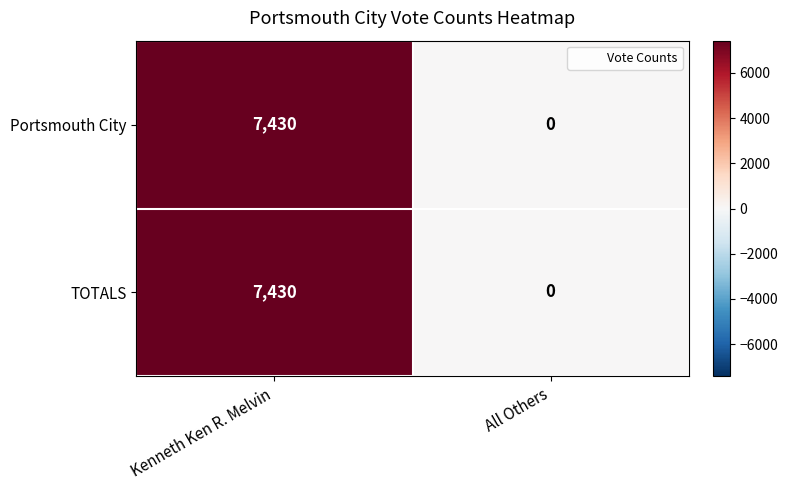

At which category is the sum across all series the highest?

Kenneth Ken R. Melvin